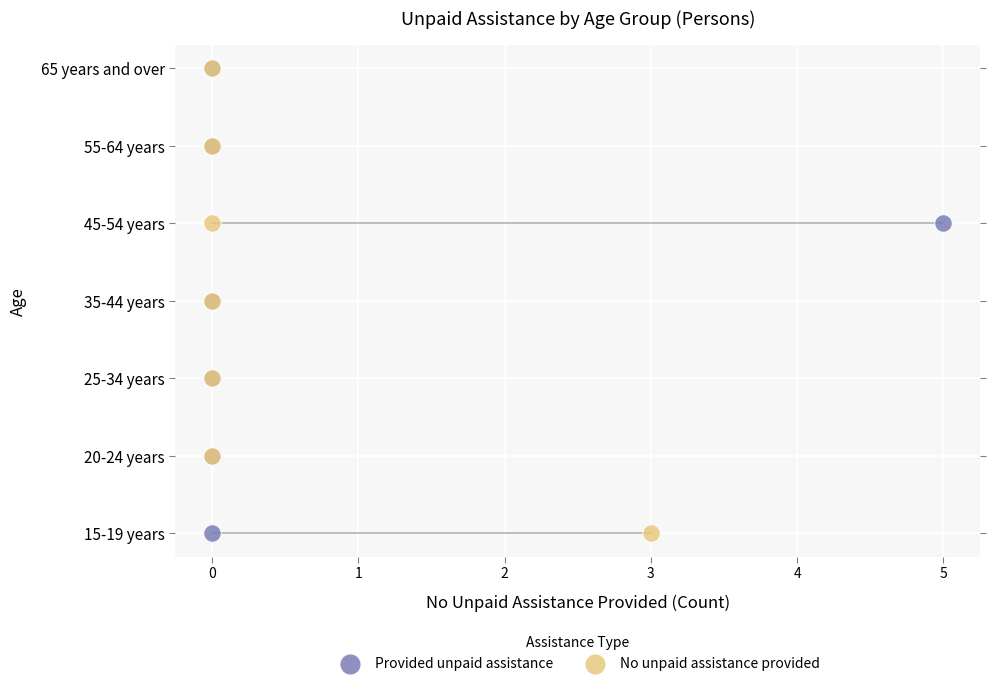

What are all the series names shown in the legend?

Provided unpaid assistance, No unpaid assistance provided